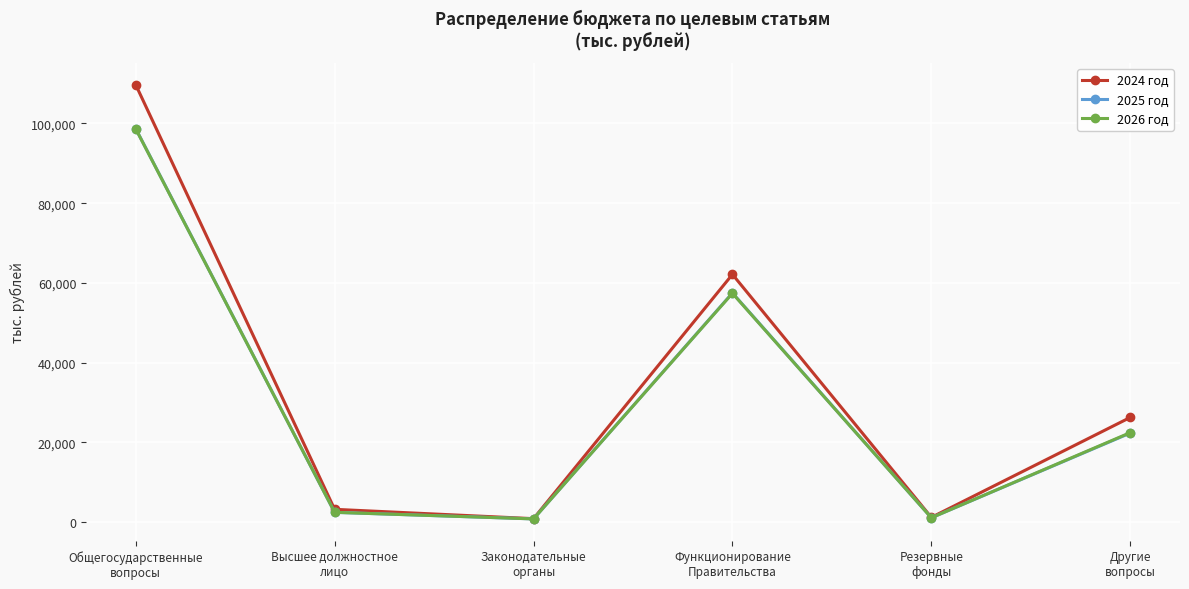

Which series has the widest spread of values?

2024 год